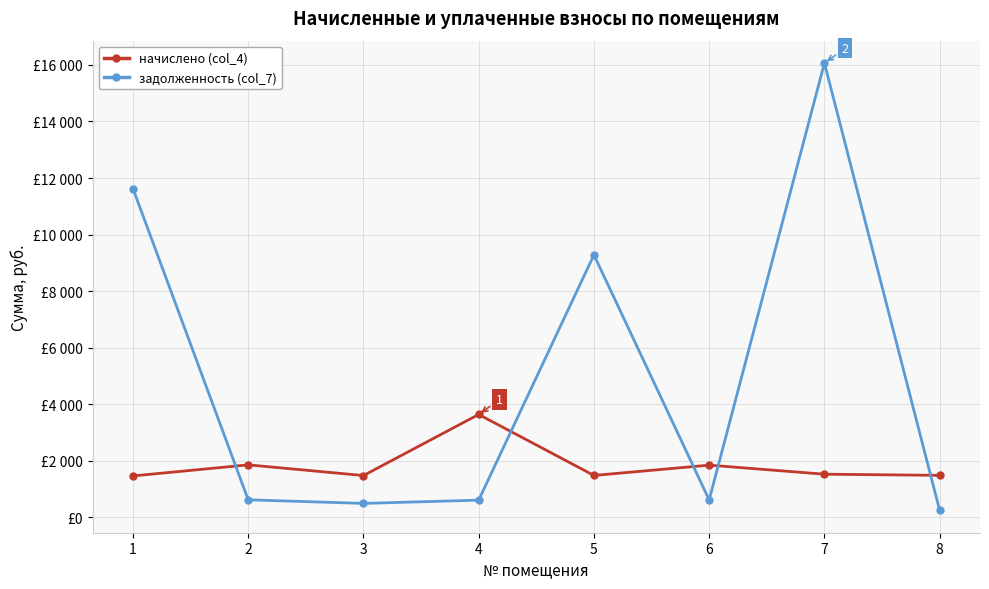

Where is the first local maximum for задолженность (col_7)?

5